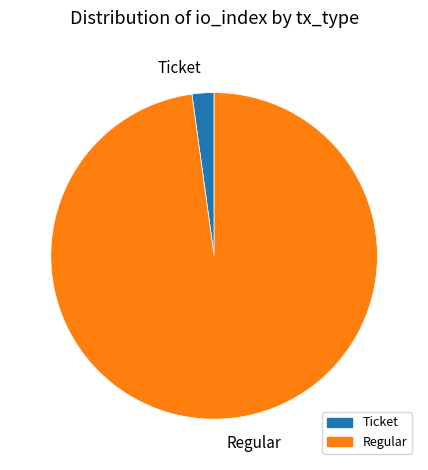

Is there any slice that represents more than half of the pie?

Yes